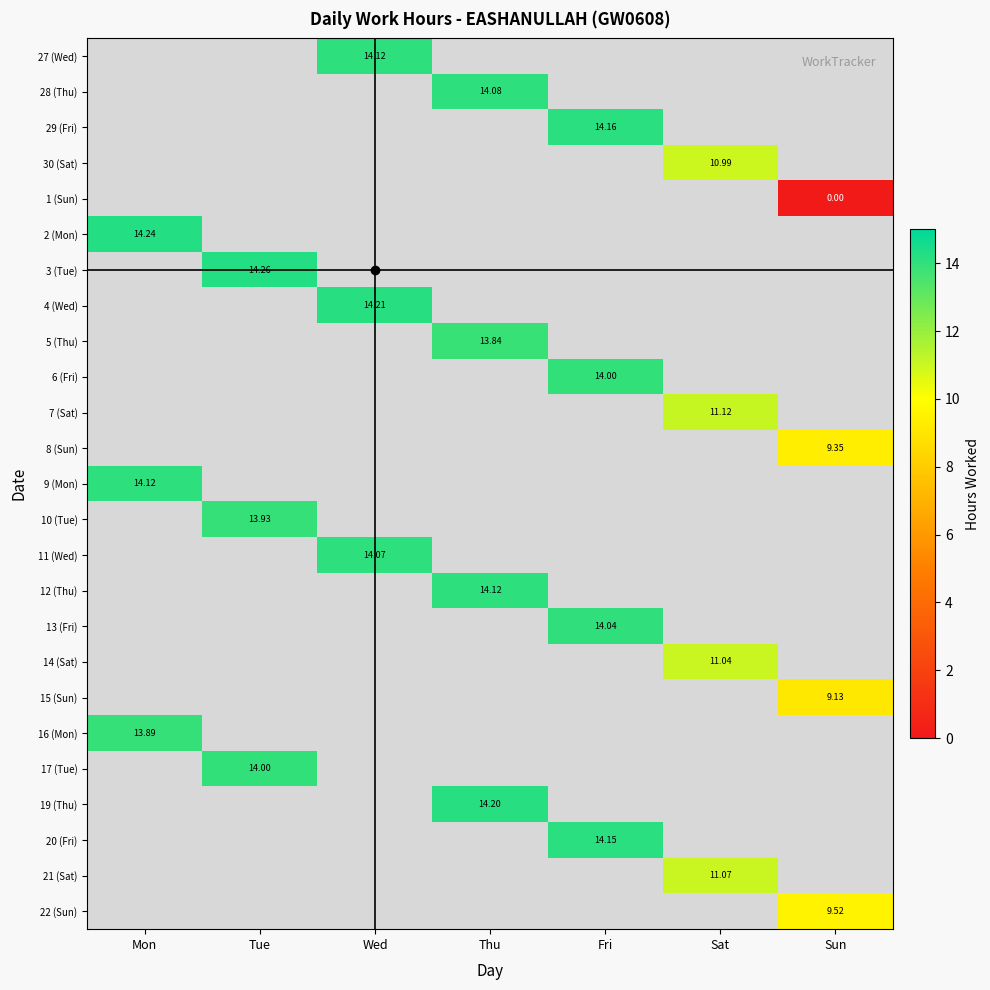

How many data points does each series have?

7